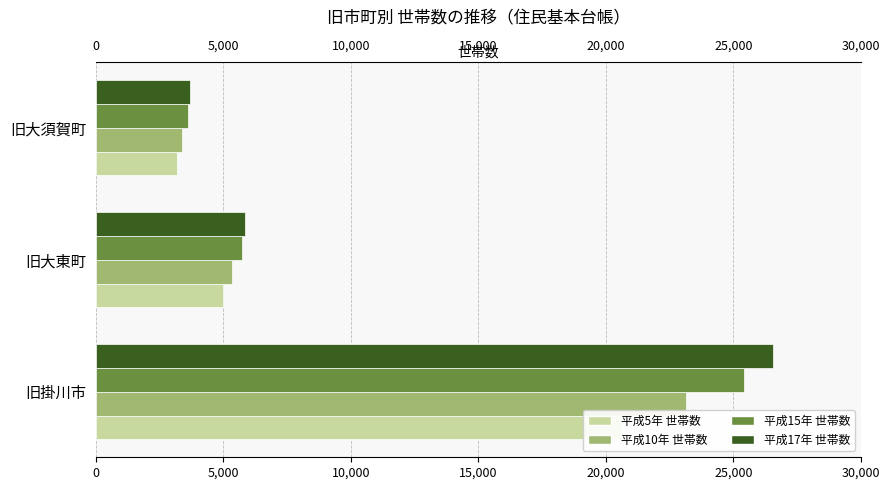

What is the maximum value for 平成10年 世帯数?

23137